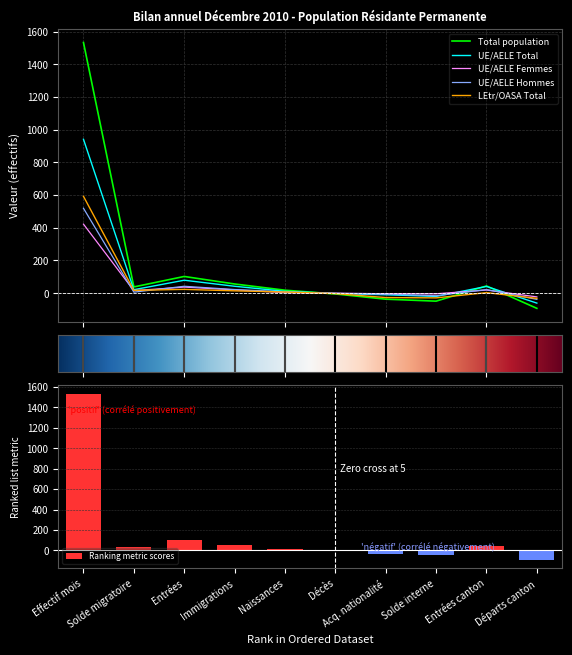

How many distinct data groups are displayed?

5